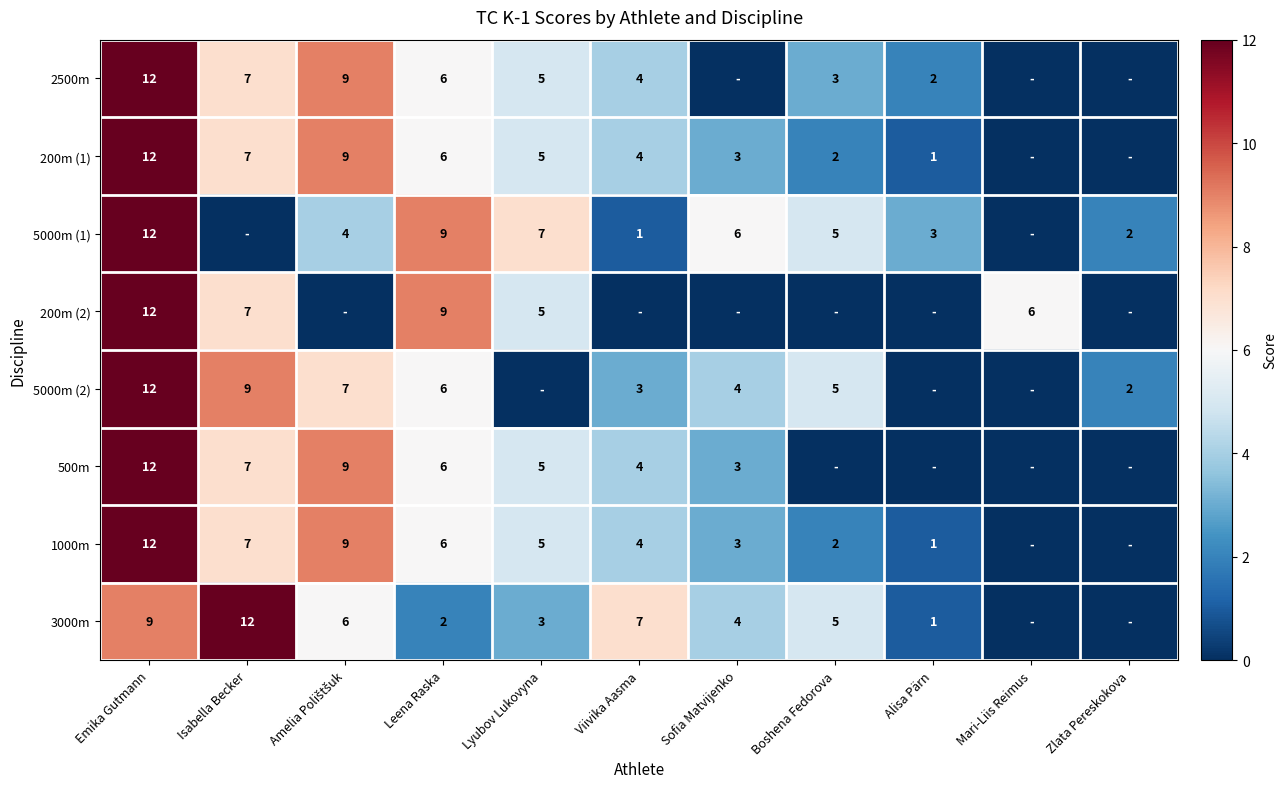

What is the sum of the 500m values at Sofia Matvijenko and Isabella Becker?

10